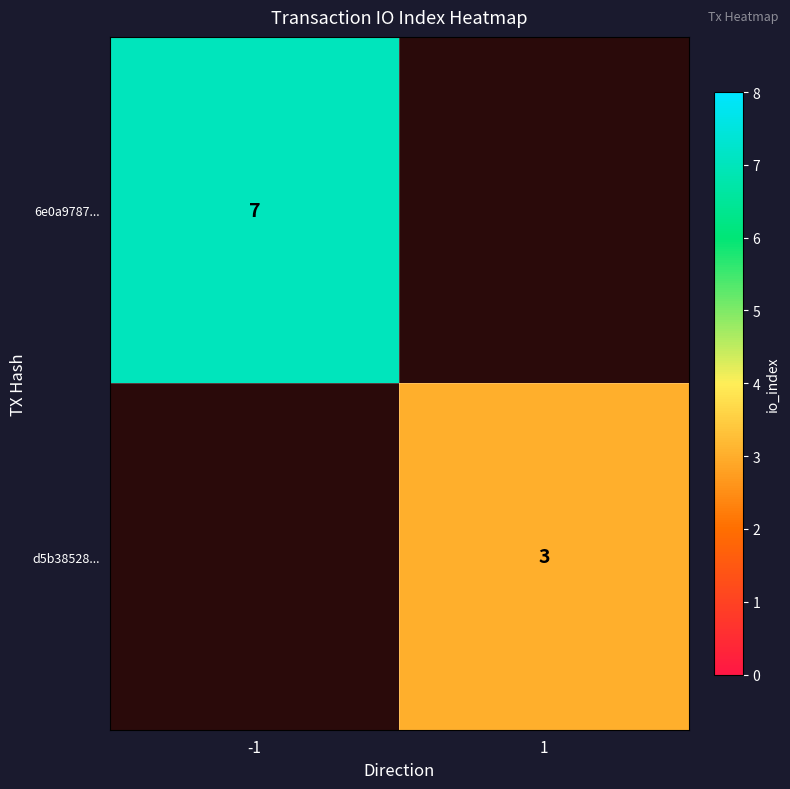

Is it true that d5b38528... equals 3 at 1?

True